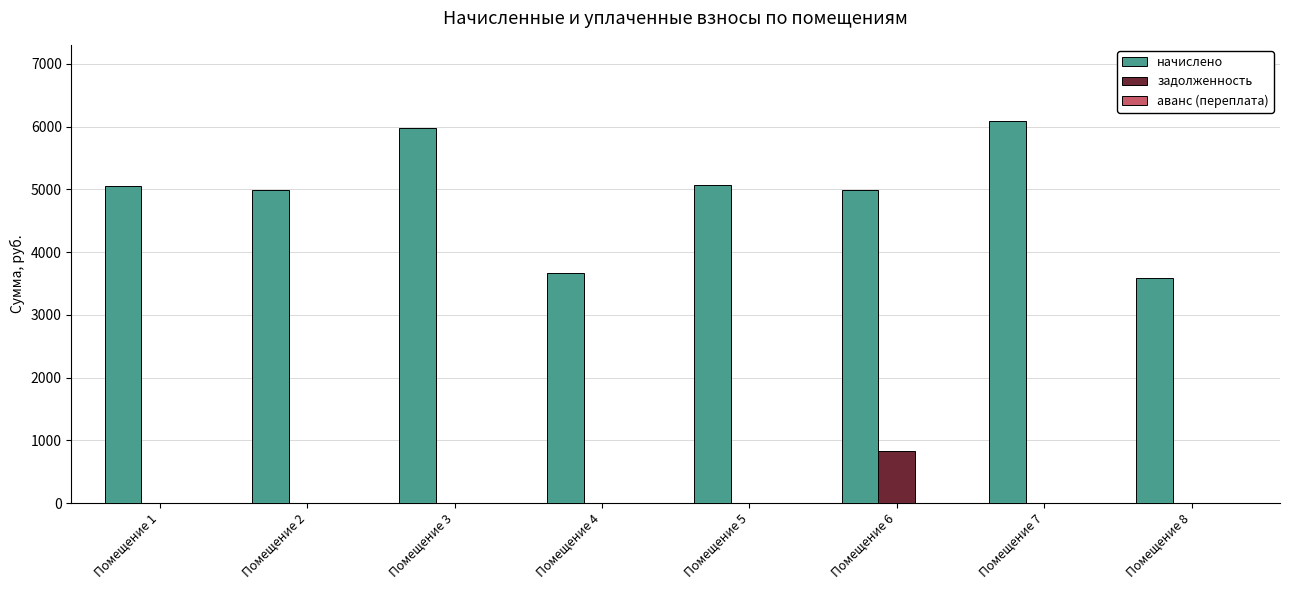

What is the sum of all начислено values?

39412.9